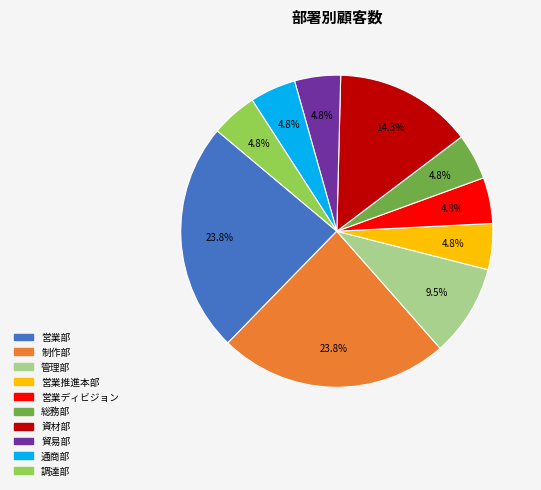

Between 通商部 and 資材部, which is larger?

資材部